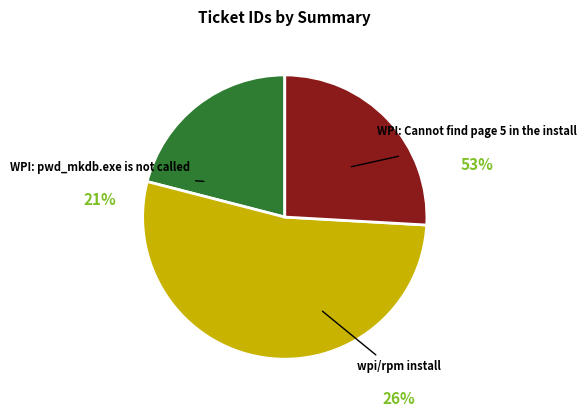

Rank the categories by value from lowest to highest.

WPI: pwd_mkdb.exe is not called, wpi/rpm install, WPI: Cannot find page 5 in the install